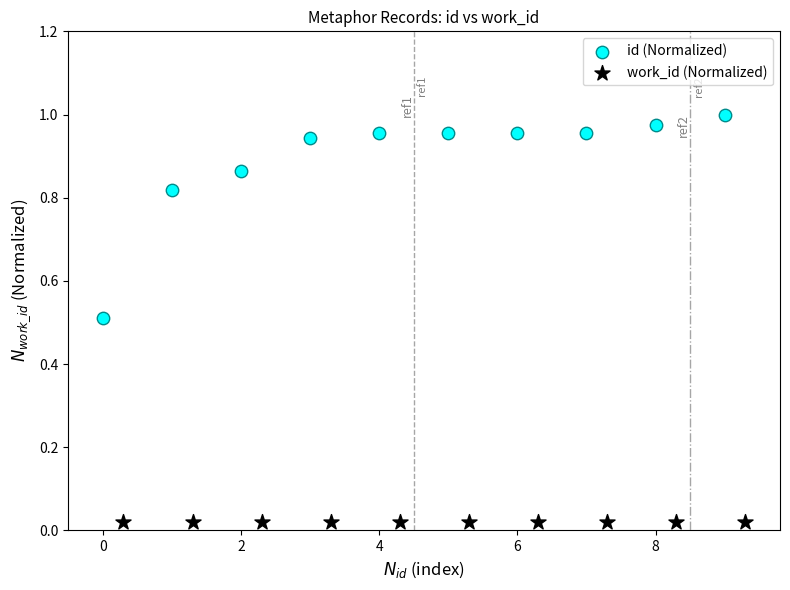

Which series contains the highest Y value?

id (Normalized)